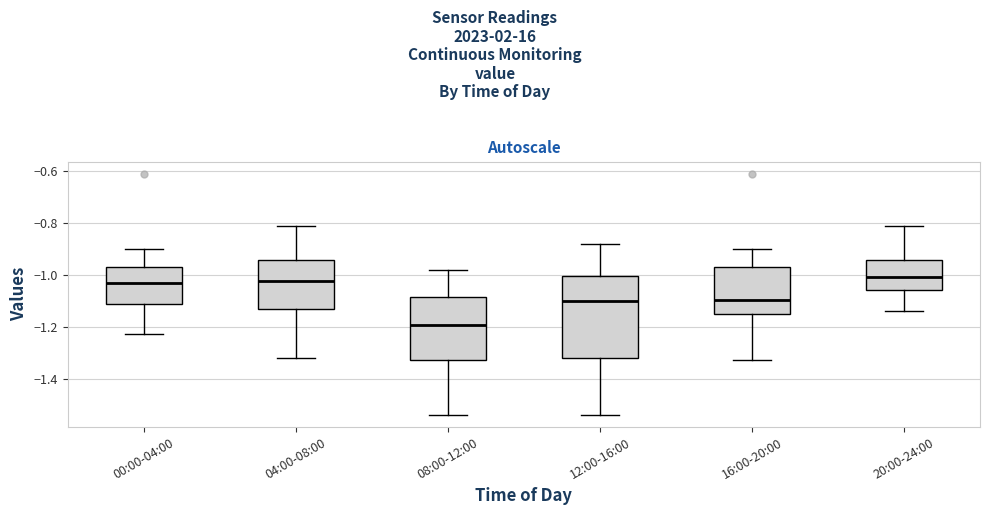

Which box has the lowest median line?

08:00-12:00